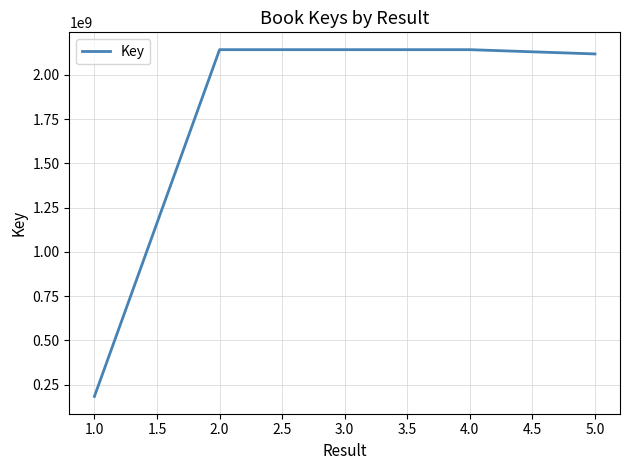

What is the maximum value shown in the chart?

2142245110